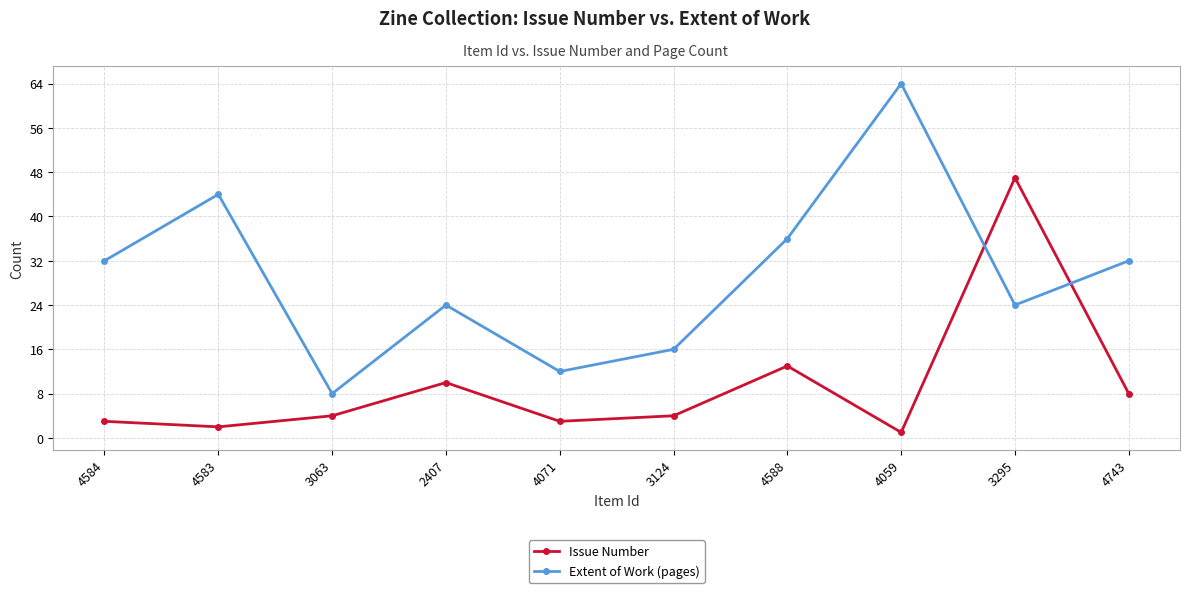

Is this an area chart (filled region under the line)?

No